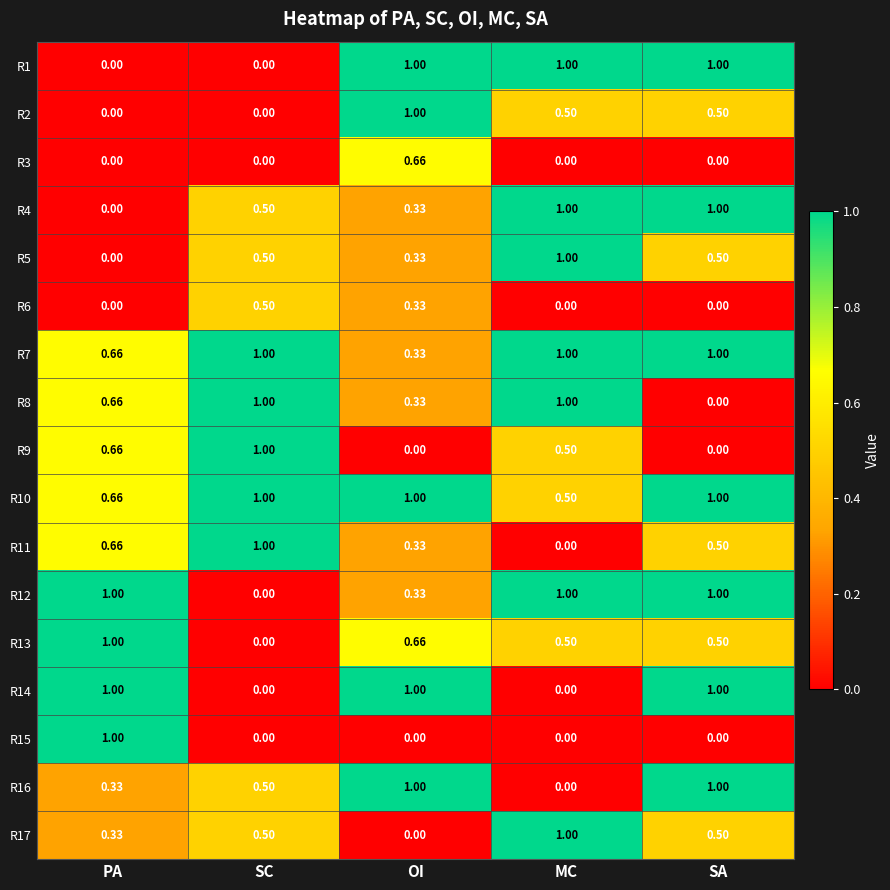

How many positive values does the R14 series have?

3